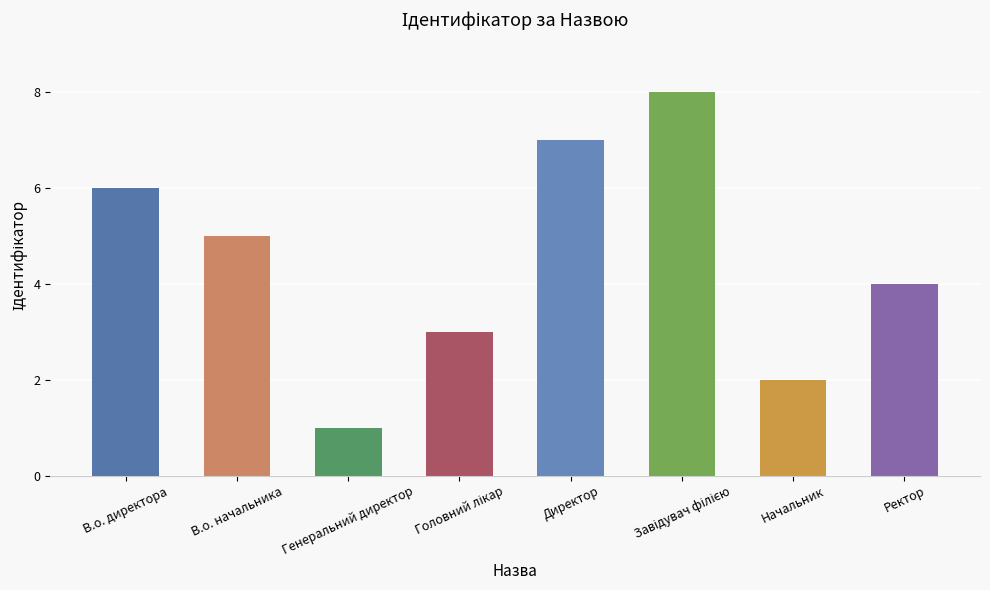

What is the label of the 8th bar from the right?

В.о. директора